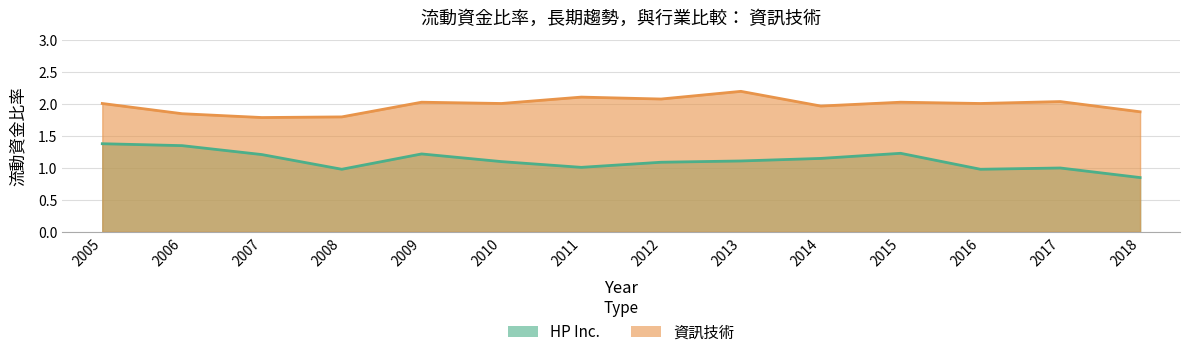

How many interior local peaks does the HP Inc. series have?

3